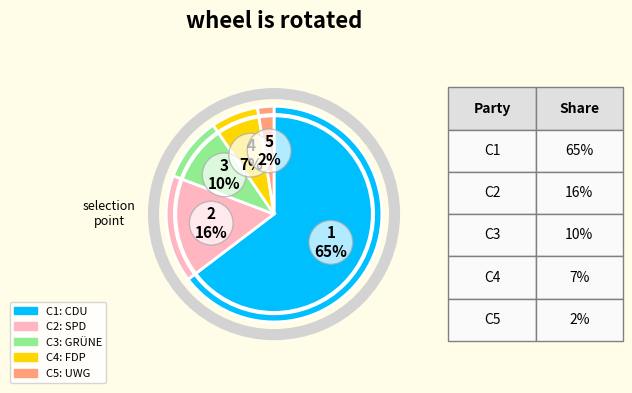

To the nearest percent, what is the average slice percentage?

20%